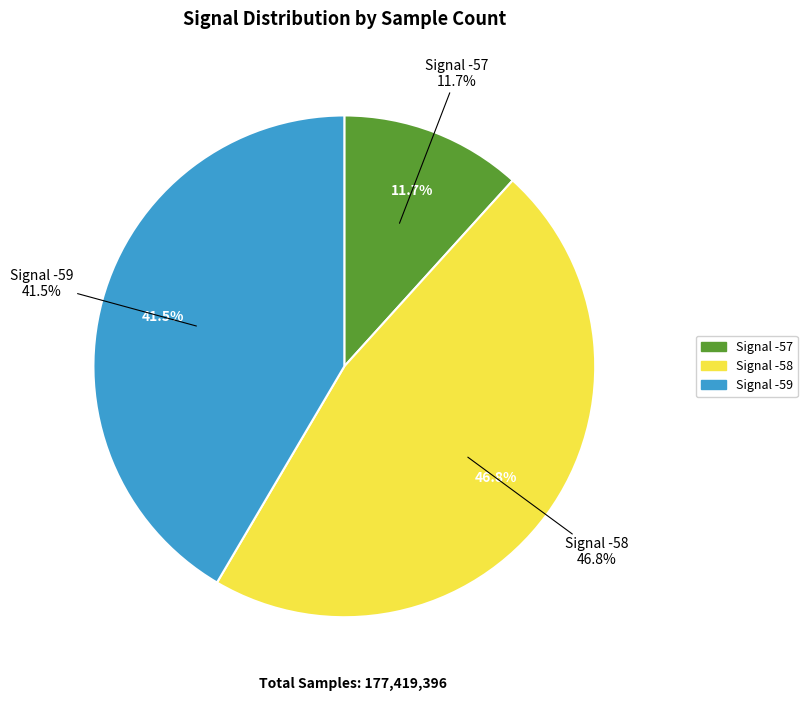

Which slice is the largest?

-58